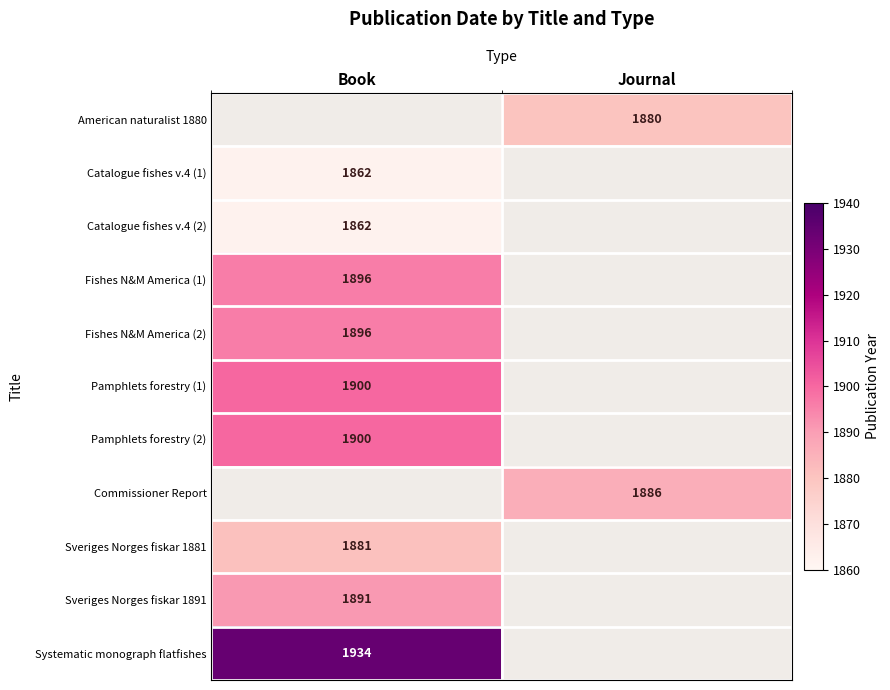

Rank the series by their maximum value, from highest to lowest.

Systematic monograph flatfishes, Sveriges Norges fiskar 1891, Pamphlets forestry (1), Pamphlets forestry (2), Commissioner Report, Sveriges Norges fiskar 1881, Fishes N&M America (1), Fishes N&M America (2), American naturalist 1880, Catalogue fishes v.4 (1), Catalogue fishes v.4 (2)